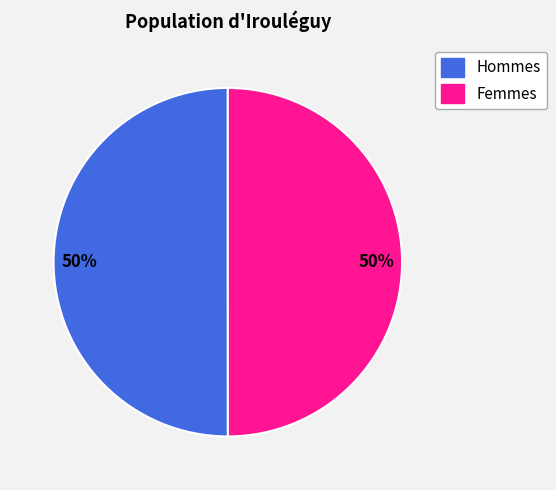

To the nearest percent, what is the average slice percentage?

50%